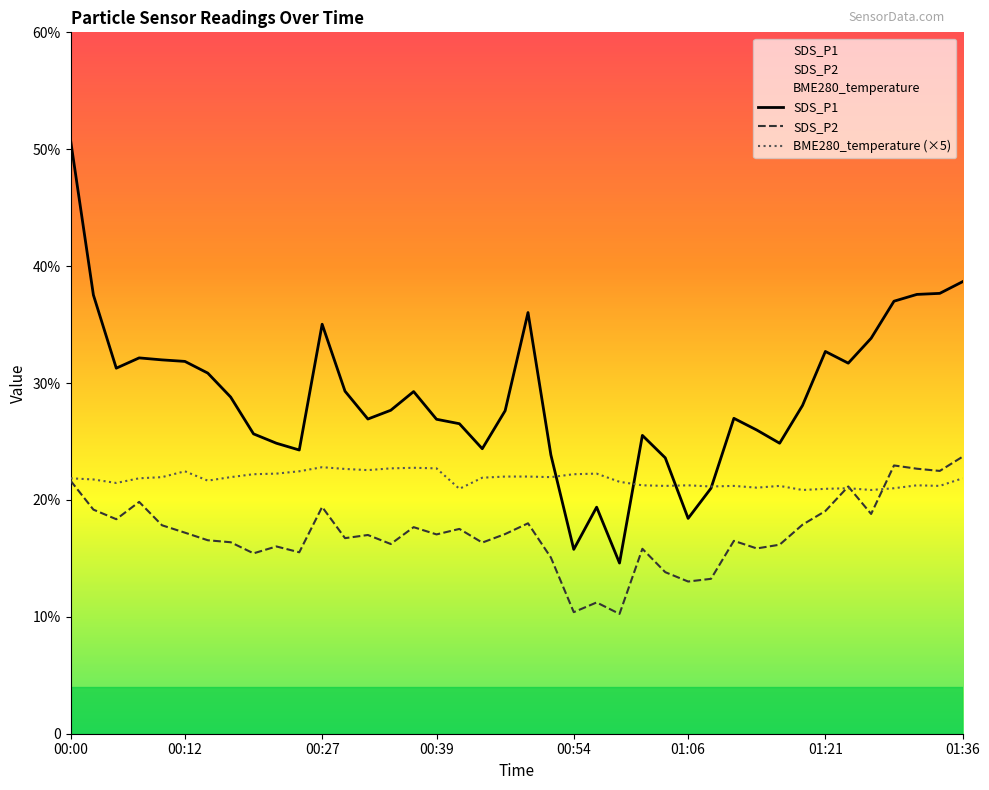

Rank the series at 00:29 from highest to lowest value.

SDS_P1, BME280_temperature, SDS_P2